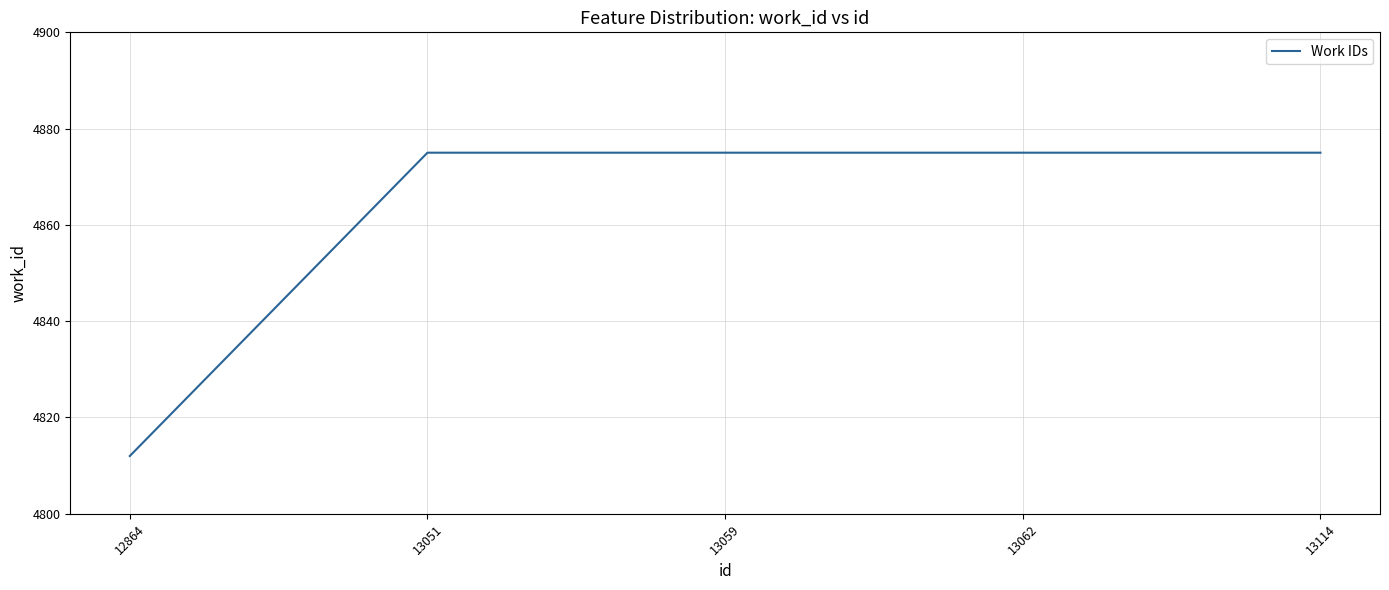

Approximately how many times larger is the value at 13051 compared to 13059?

1.0